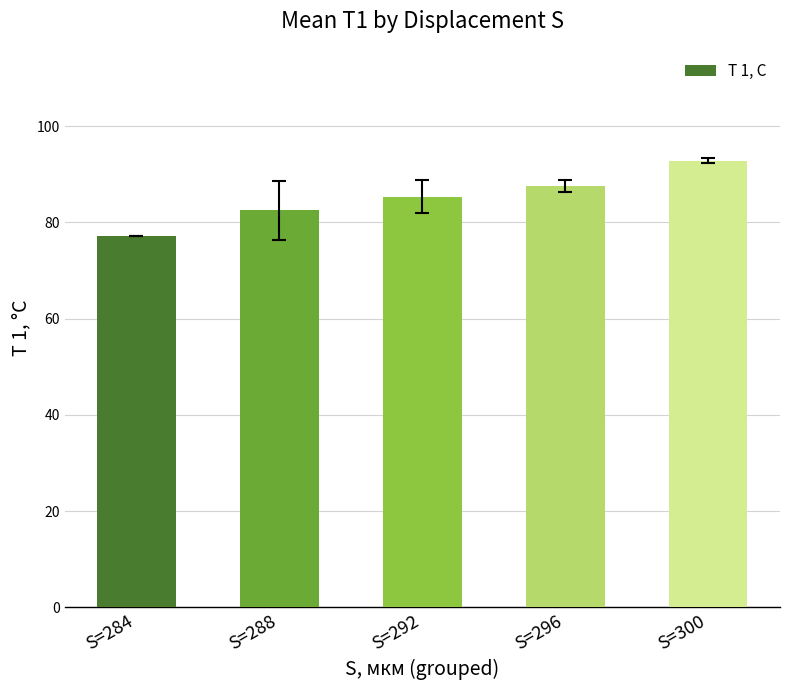

Where is the data nearest to the value 85?

S=292